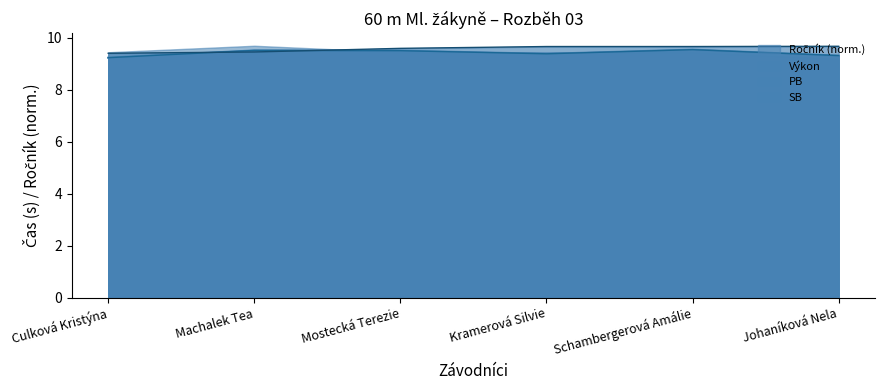

What is the sum of all SB values?

56.5